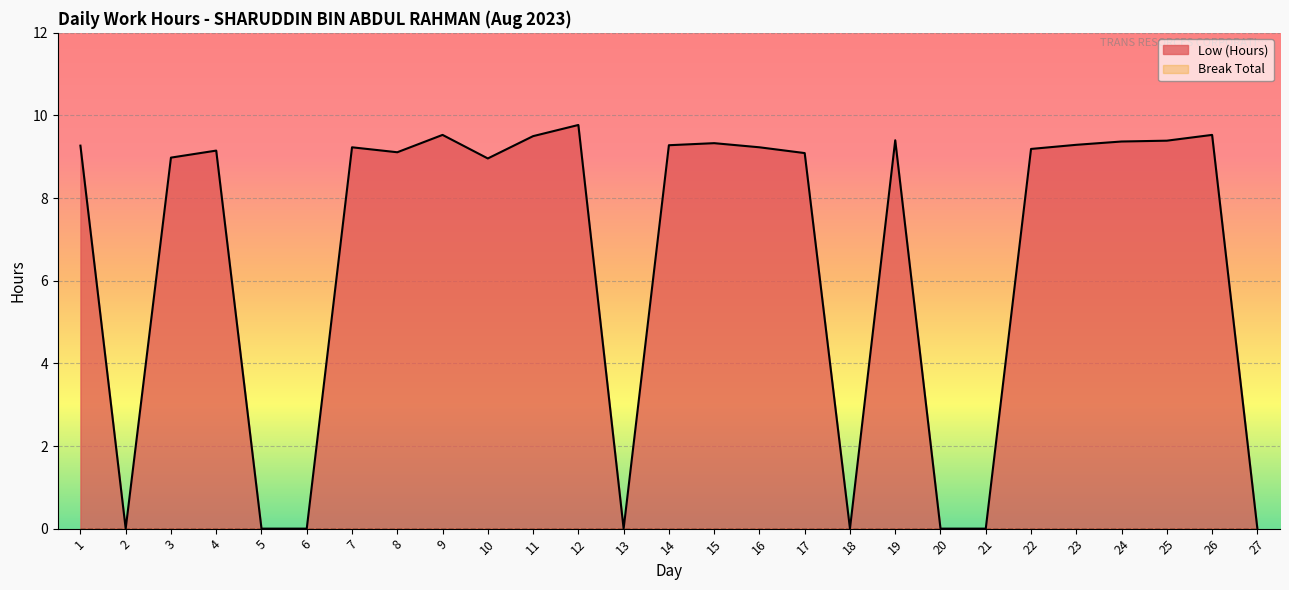

The value at 24 is 2.9. True or false?

False